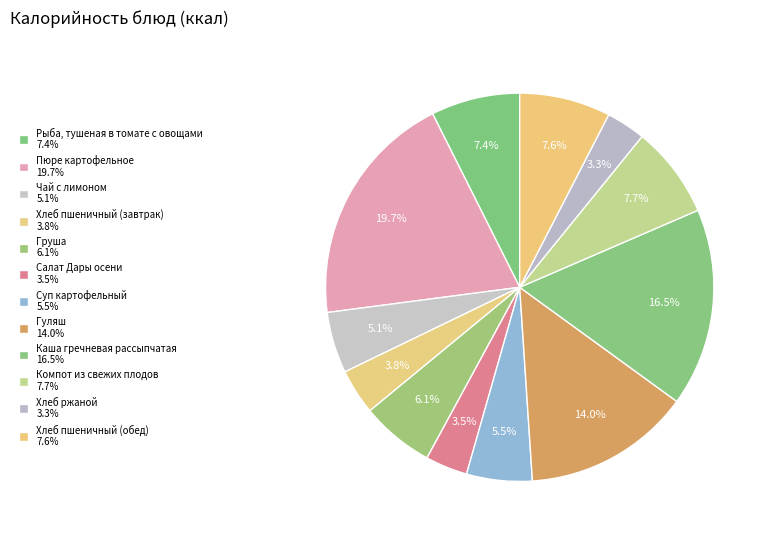

How many slices are in this pie chart?

12